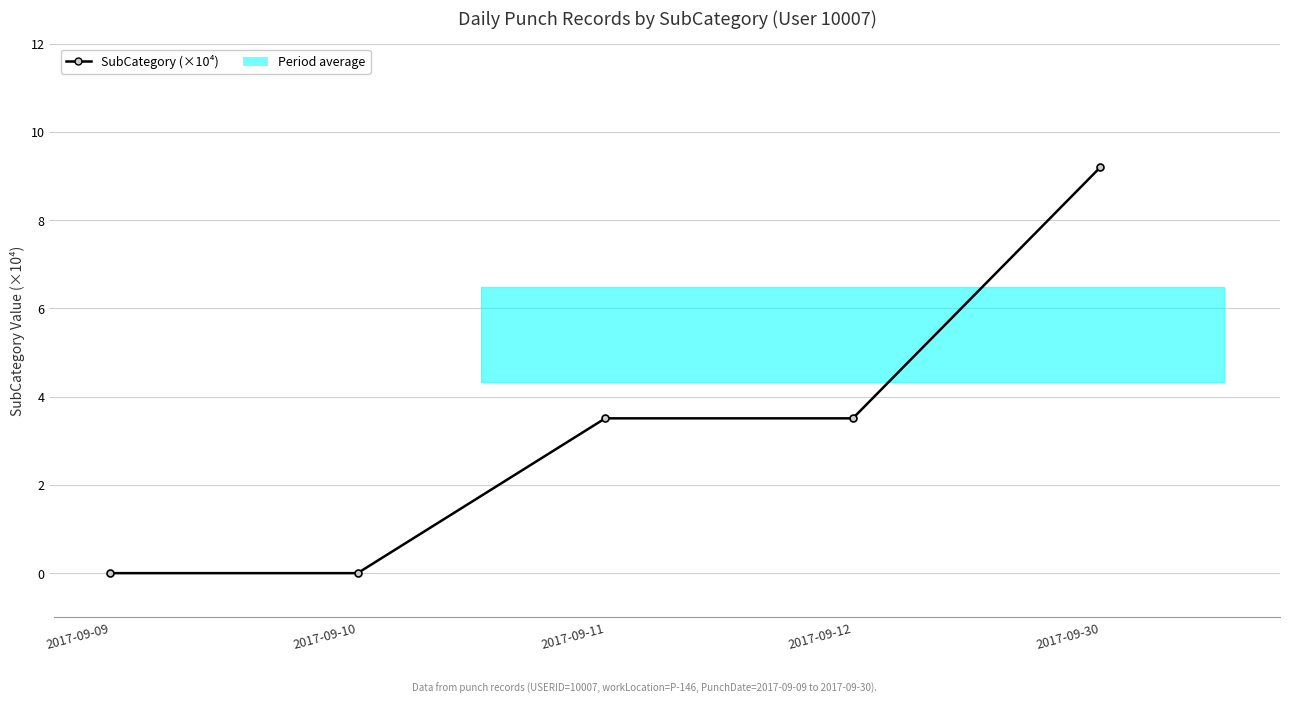

True or false: the data has more than 0 interior local peaks.

False